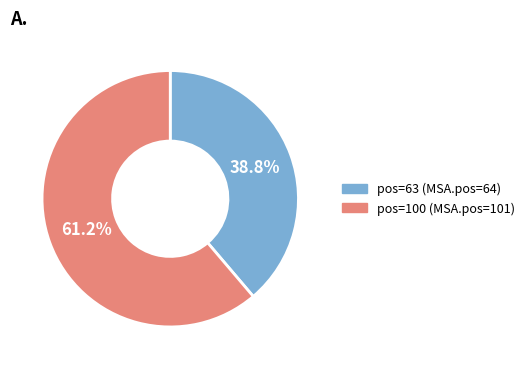

Count the number of slices in the pie.

2